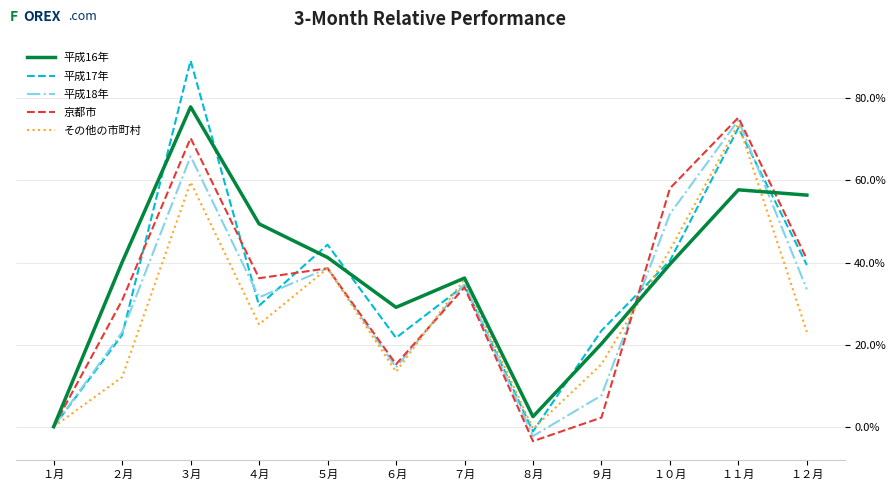

Reading left to right, what are all the values shown in this chart?

平成16年: 0.0	40.1	77.9	49.4	41.2	29.1	36.2	2.5	20.2	39.6	57.7	56.4
平成17年: 0.0	22.4	89.2	29.5	44.4	21.7	34.4	-1.2	23.4	40.4	72.8	39.4
平成18年: 0.0	23.0	65.9	31.5	38.6	14.5	34.8	-2.3	7.6	51.8	74.7	33.5
京都市: 0.0	30.8	70.3	36.2	38.6	15.2	34.0	-3.5	2.2	58.1	75.3	40.8
その他の市町村: 0.0	12.1	59.6	24.9	38.6	13.4	36.0	-0.5	15.2	43.0	73.8	23.1